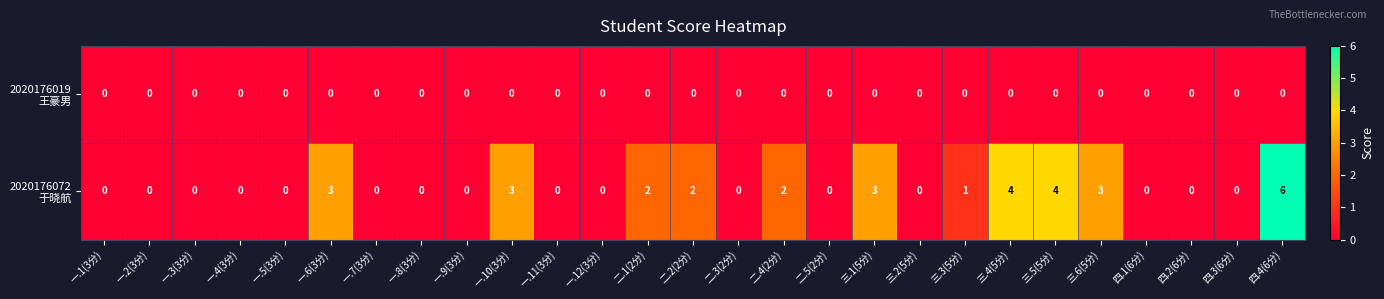

Which label corresponds to the largest value in the chart?

四.4(6分)